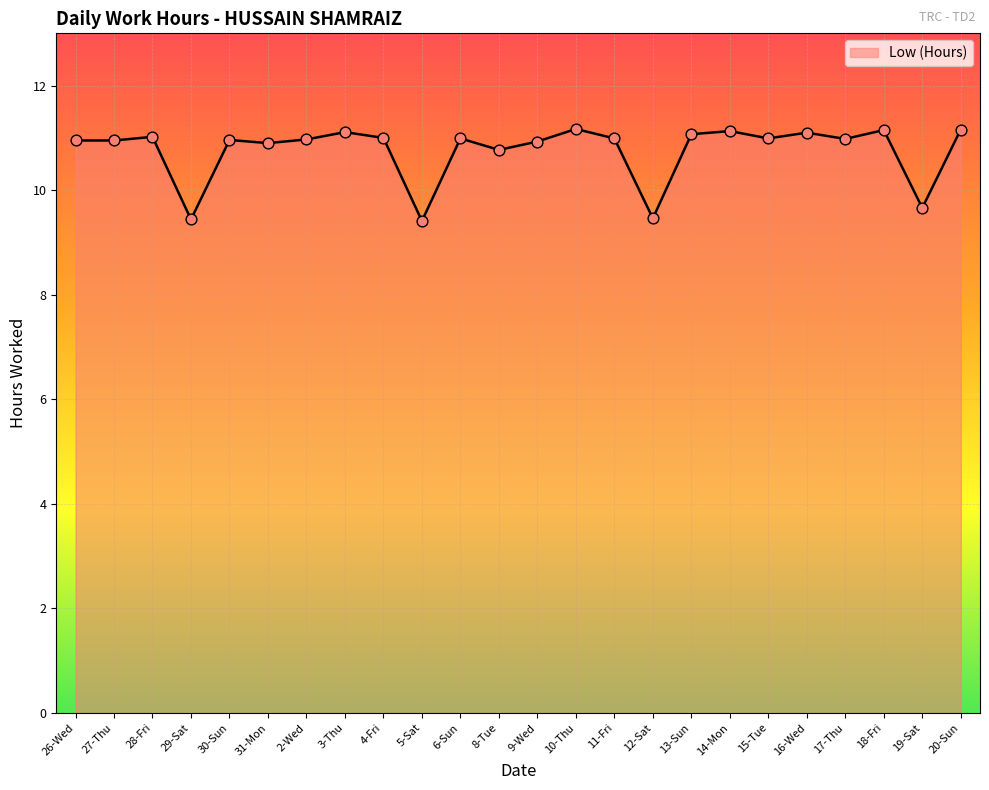

Approximately how many times larger is the value at 29-Sat compared to 17-Thu?

0.9